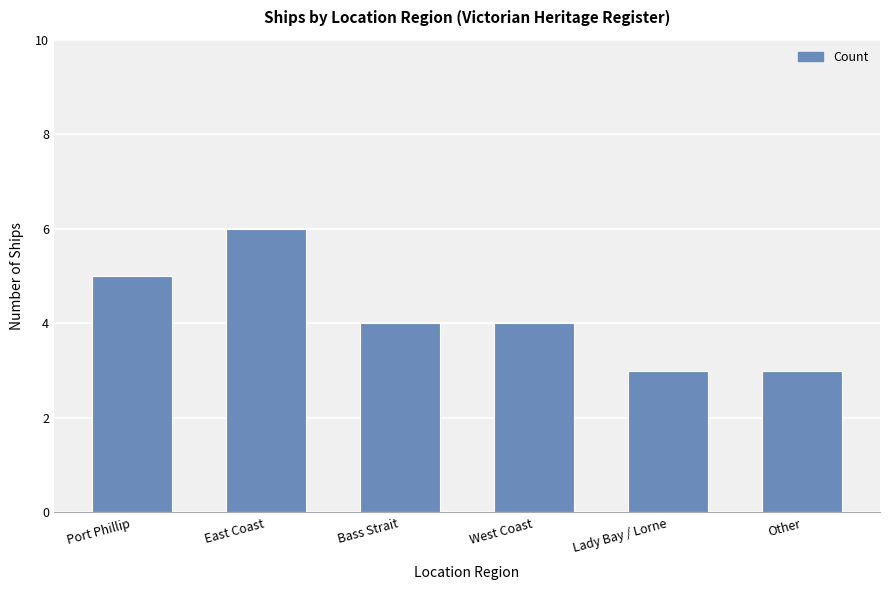

Reading left to right, list all the values displayed in this chart.

5	6	4	4	3	3